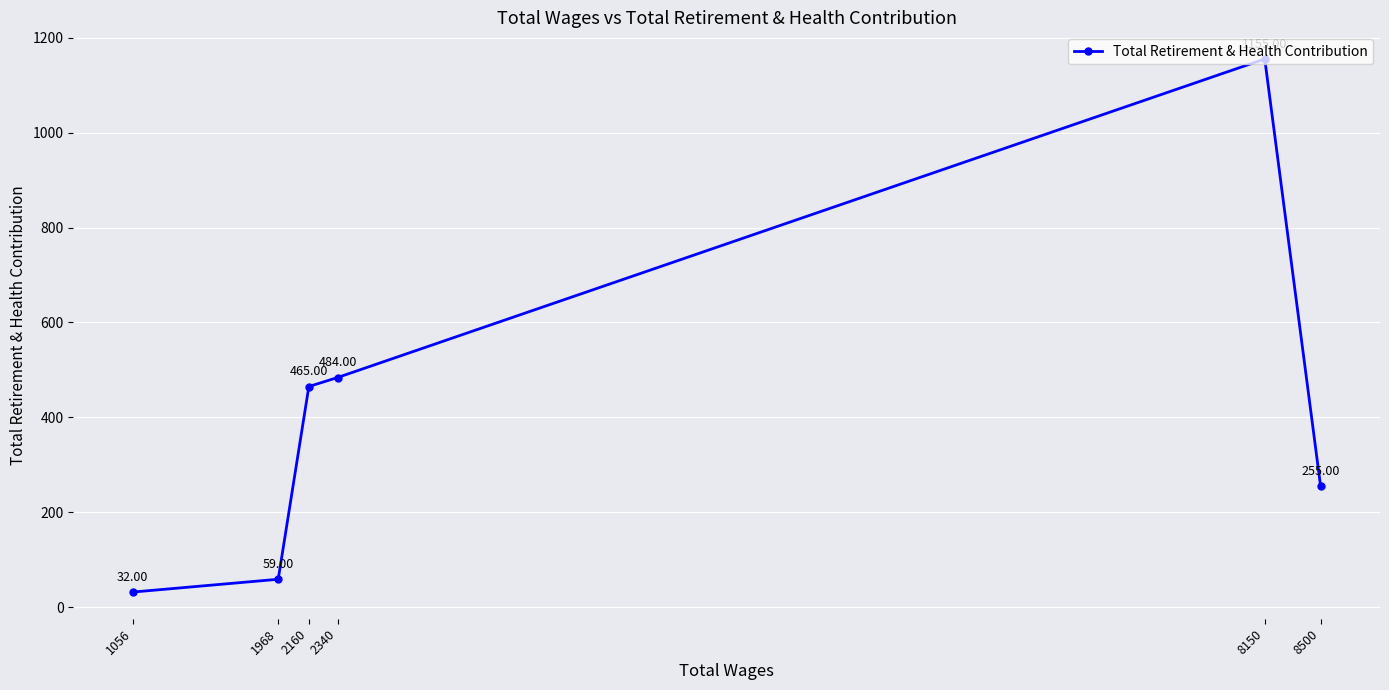

What is the minimum value shown in the chart?

32